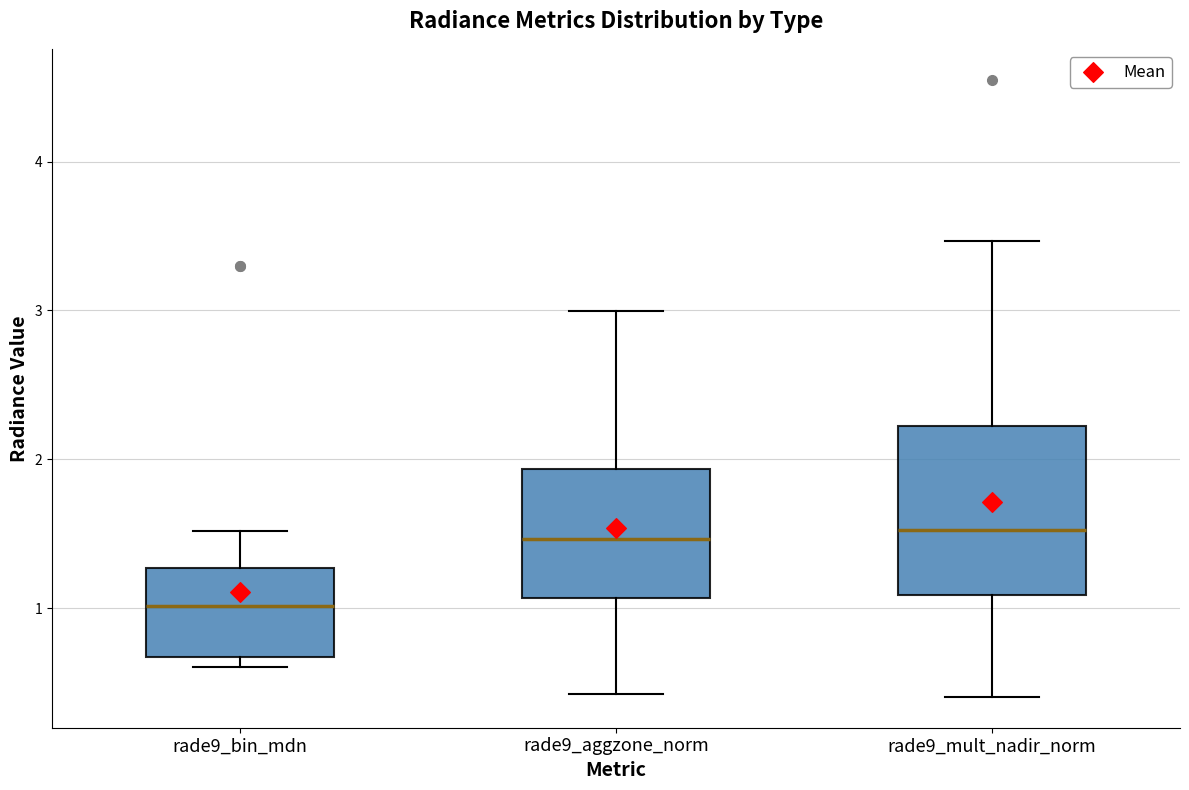

Reading left to right, read every box against the y-axis: the position of its median line, the range the box covers, and the ends of its whiskers. The values are not printed on the chart, so give them approximately, as read against the axis.

rade9_bin_mdn: median 1.0, box 0.7 to 1.3, whiskers 0.6 to 1.5
rade9_aggzone_norm: median 1.5, box 1.1 to 1.9, whiskers 0.4 to 3.0
rade9_mult_nadir_norm: median 1.5, box 1.1 to 2.2, whiskers 0.4 to 3.5